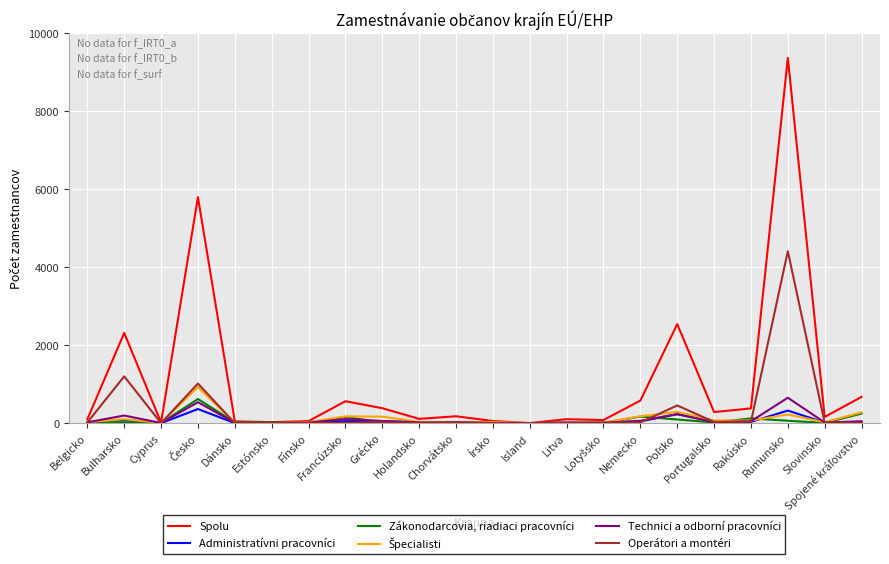

Is the value of Spolu at Grécko greater than the value of Operátori a montéri at Írsko?

Yes